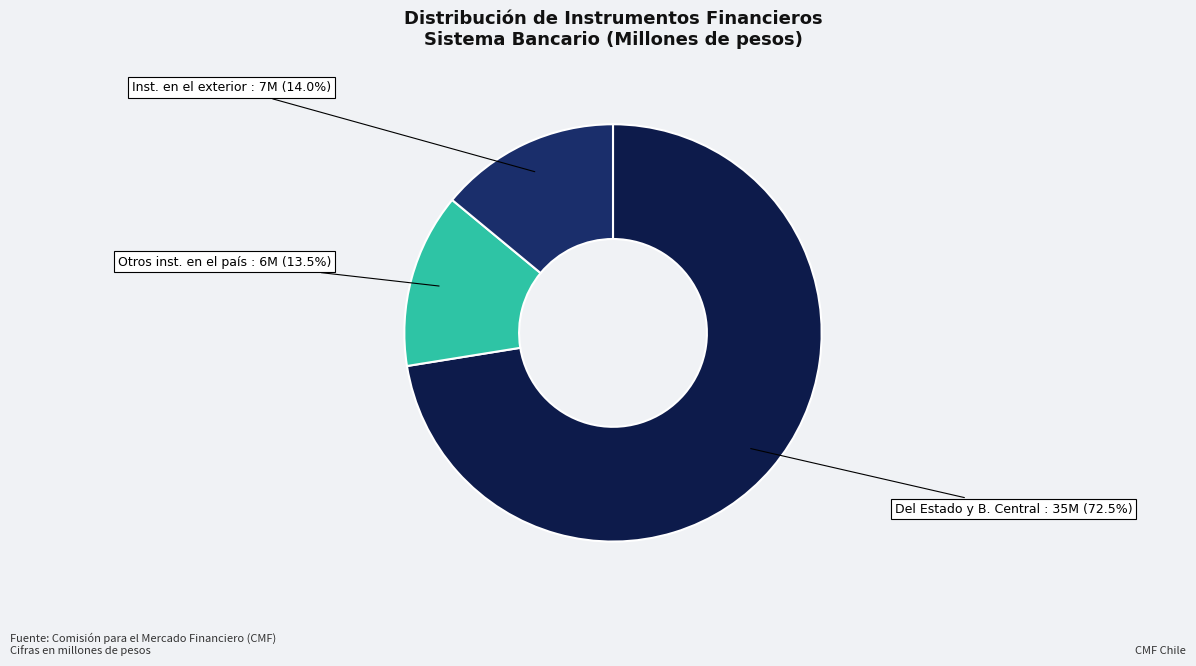

How many slices are in this pie chart?

3